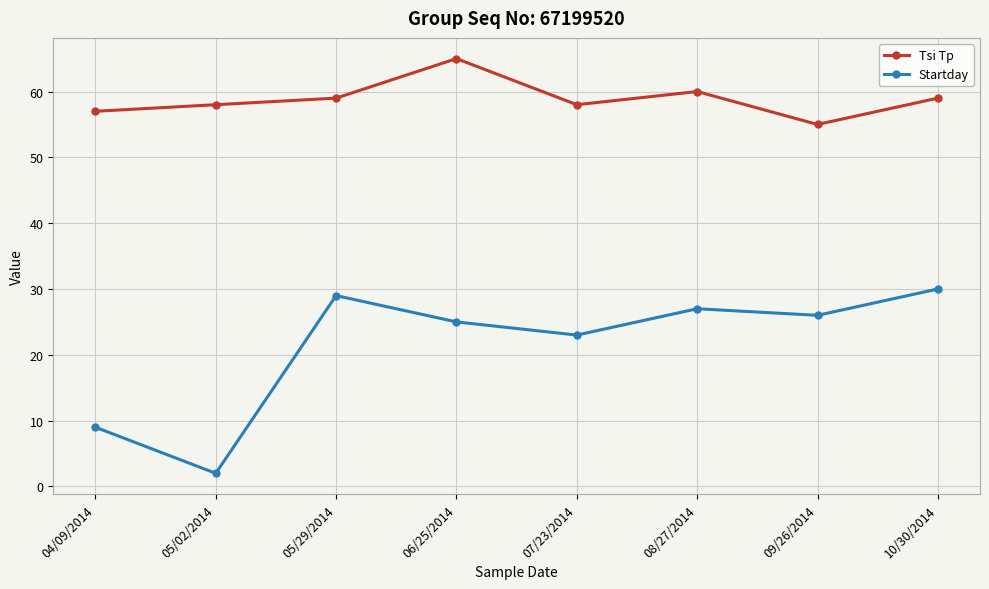

What is the label of the 5th point from the right?

06/25/2014